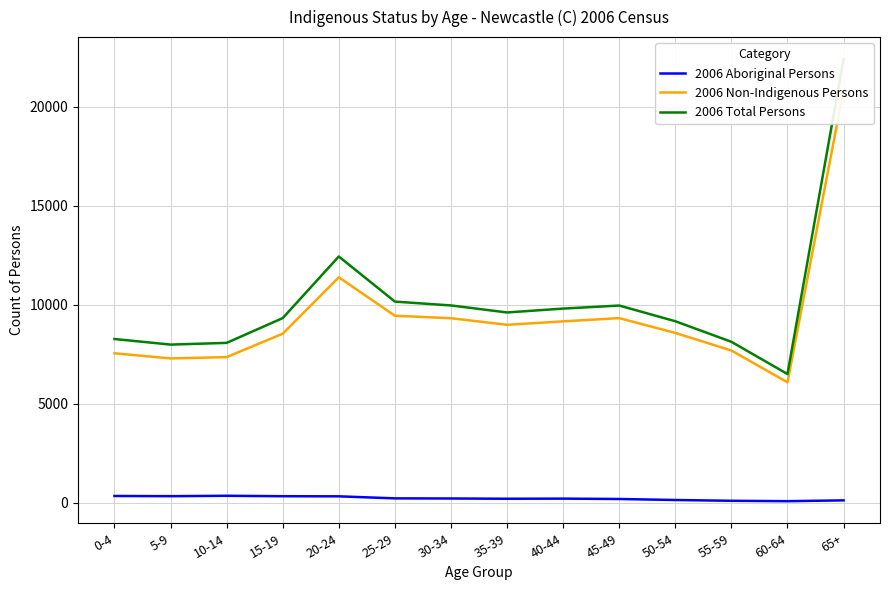

Reading right to left, transcribe all the data shown in this chart.

2006 Aboriginal Persons: 65+=111	60-64=70	55-59=90	50-54=129	45-49=180	40-44=199	35-39=193	30-34=206	25-29=212	20-24=315	15-19=321	10-14=343	5-9=323	0-4=333
2006 Non-Indigenous Persons: 65+=20848	60-64=6076	55-59=7684	50-54=8573	45-49=9321	40-44=9158	35-39=8983	30-34=9316	25-29=9441	20-24=11384	15-19=8536	10-14=7351	5-9=7283	0-4=7544
2006 Total Persons: 65+=22406	60-64=6497	55-59=8124	50-54=9164	45-49=9957	40-44=9803	35-39=9607	30-34=9962	25-29=10156	20-24=12436	15-19=9323	10-14=8070	5-9=7983	0-4=8266